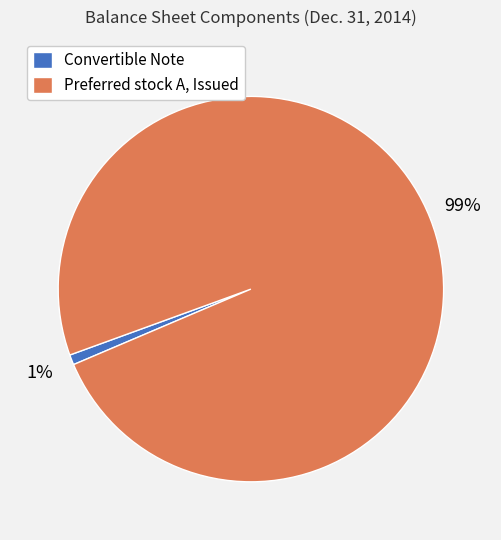

What percentage is the Preferred stock A, Issued slice, to the nearest percent?

99%